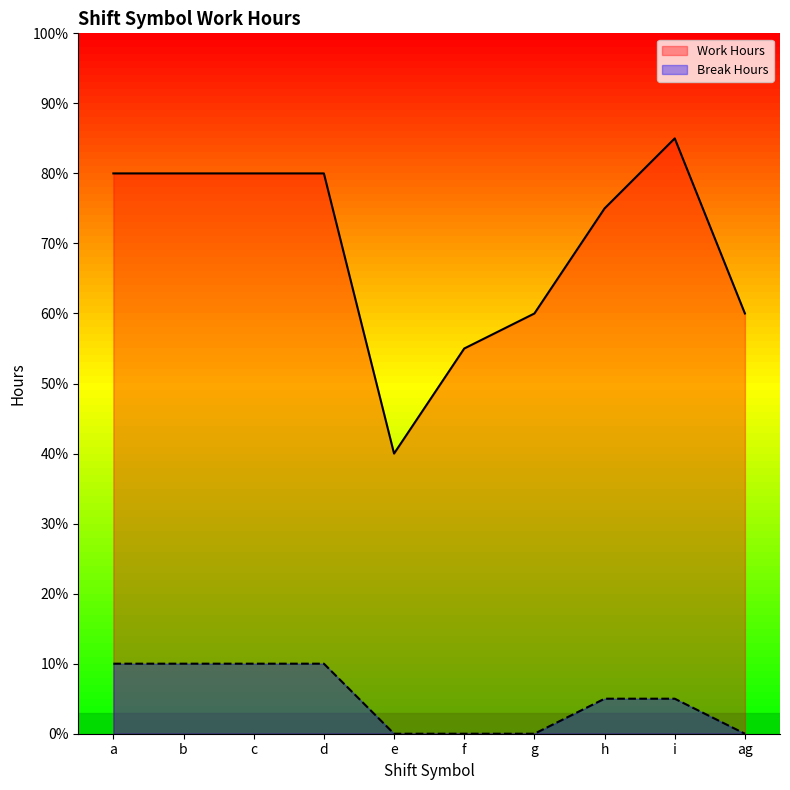

Which series changed the most between a and i?

Work Hours